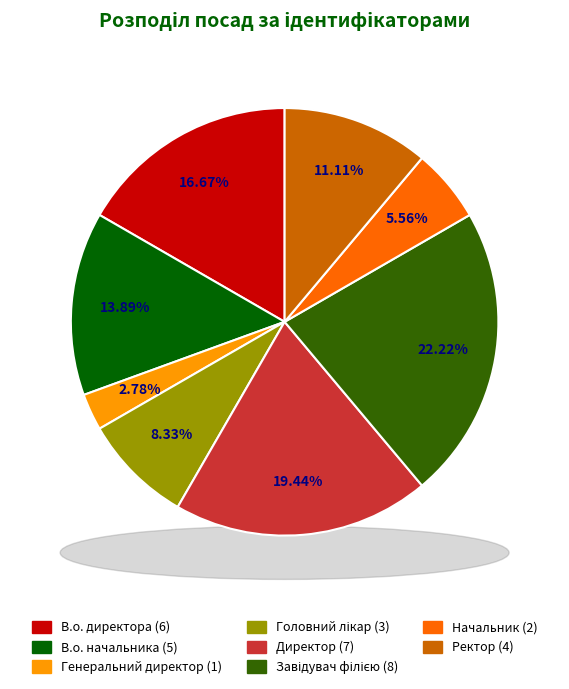

To the nearest percent, what is the difference between the largest and smallest slice percentages?

19%